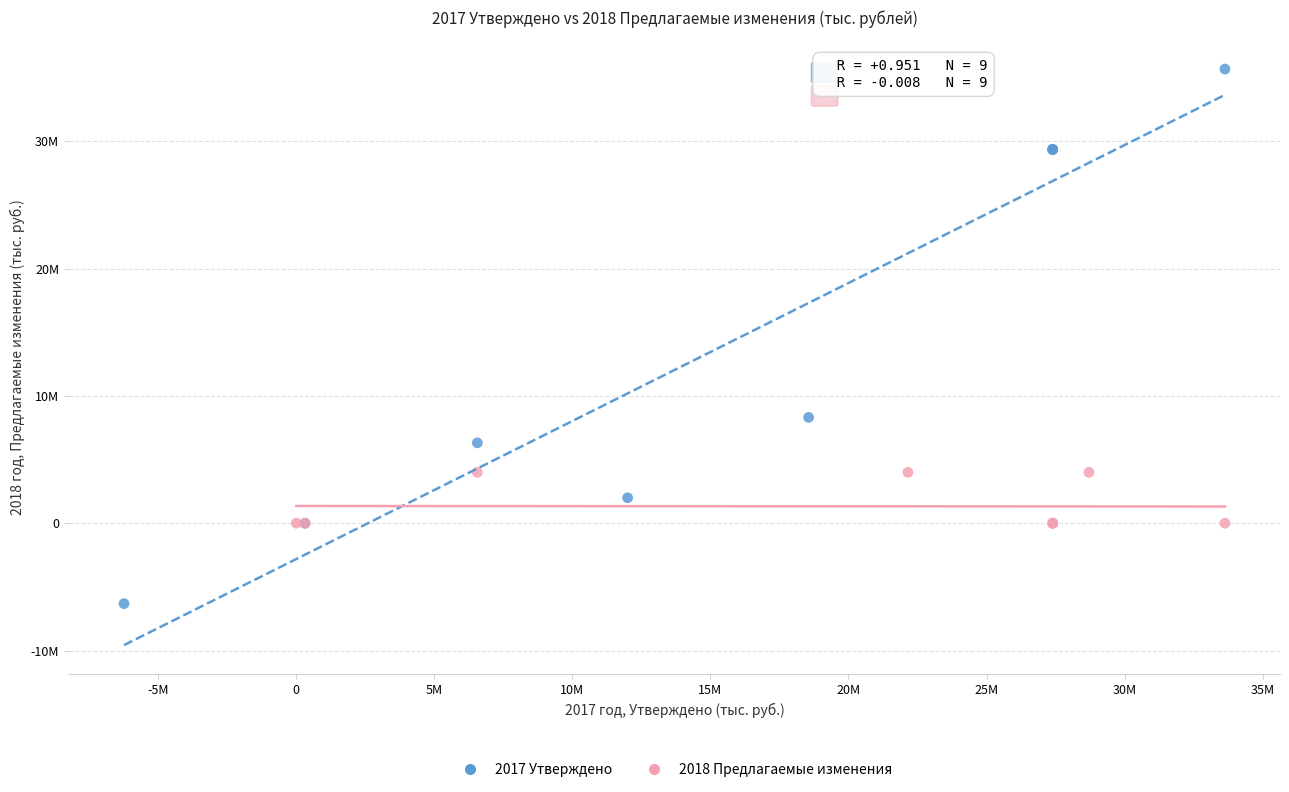

Which series has the largest Y range (max minus min)?

2017 Утверждено